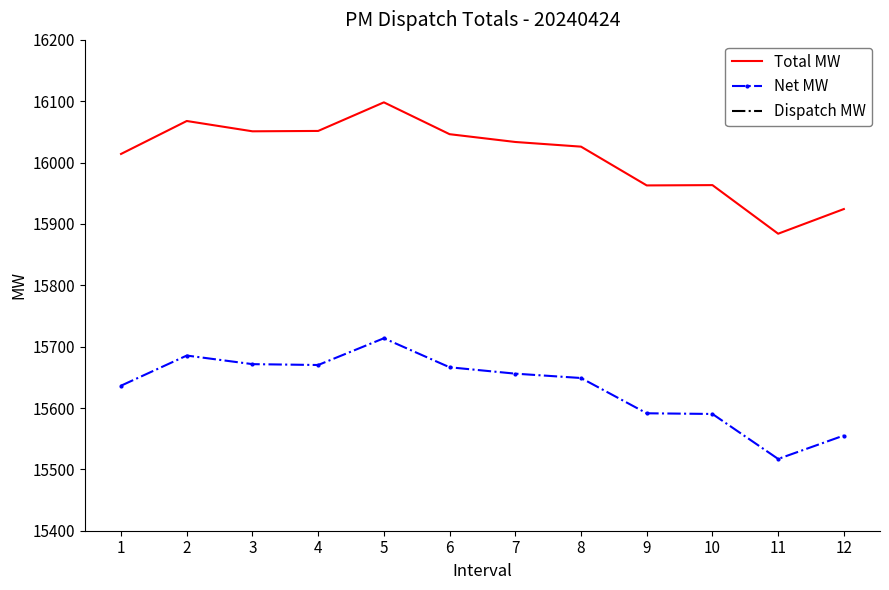

What is the minimum value for Dispatch MW?

367.1